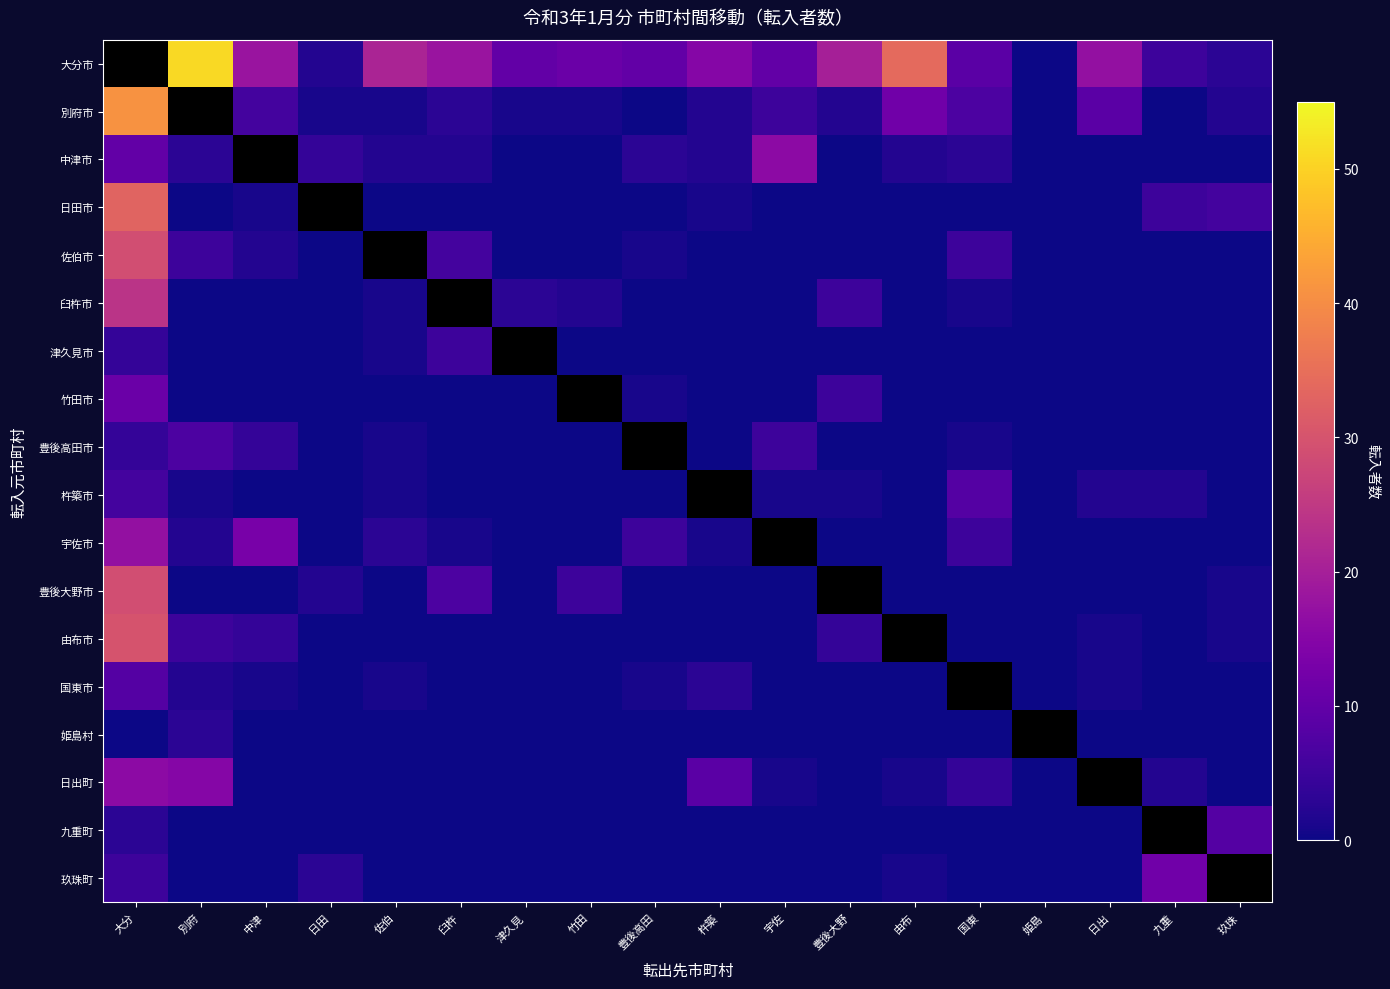

At which category does the chart reach its minimum across all series?

姫島